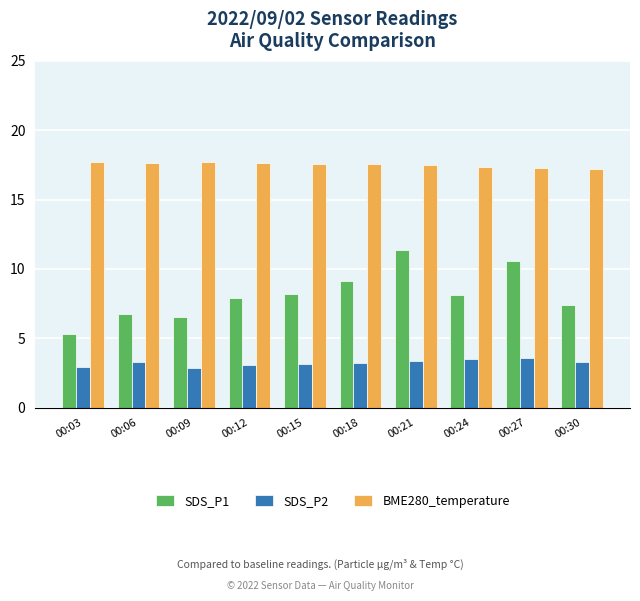

The value of BME280_temperature at 00:06 is 17.7. True or false?

True